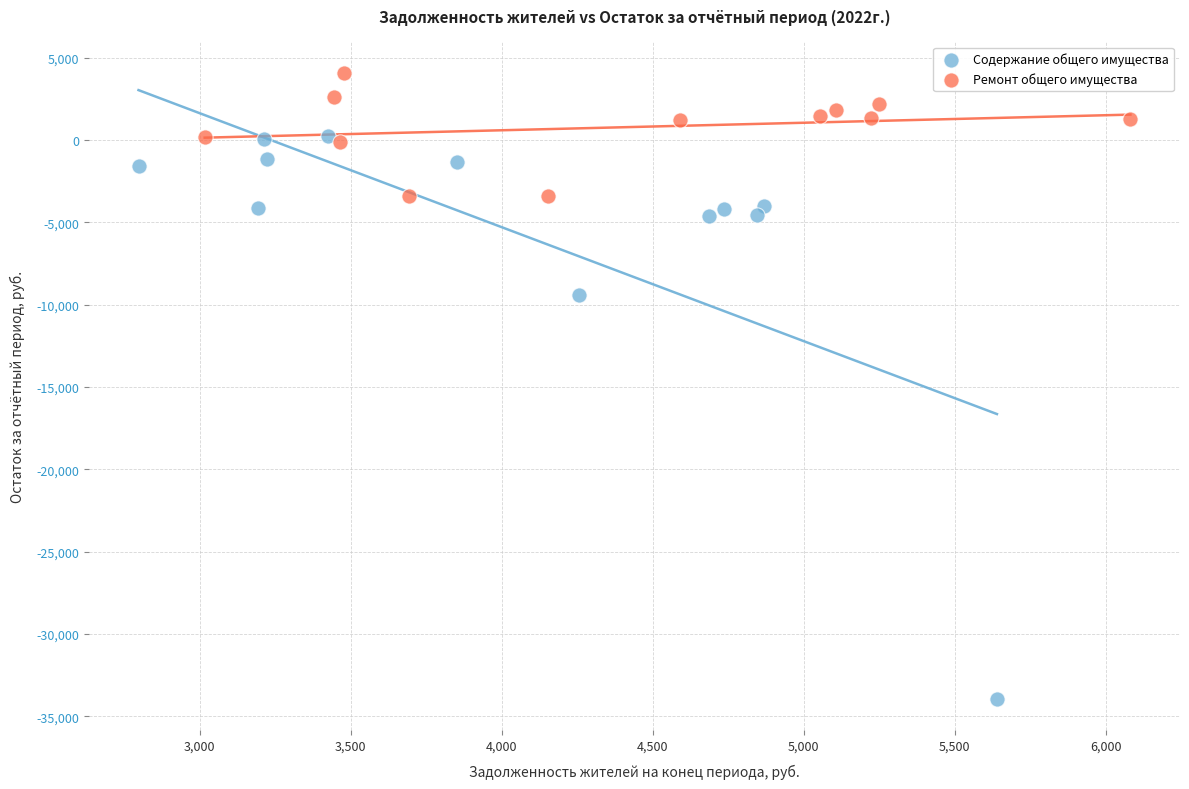

Which series has the largest Y range (max minus min)?

Содержание общего имущества